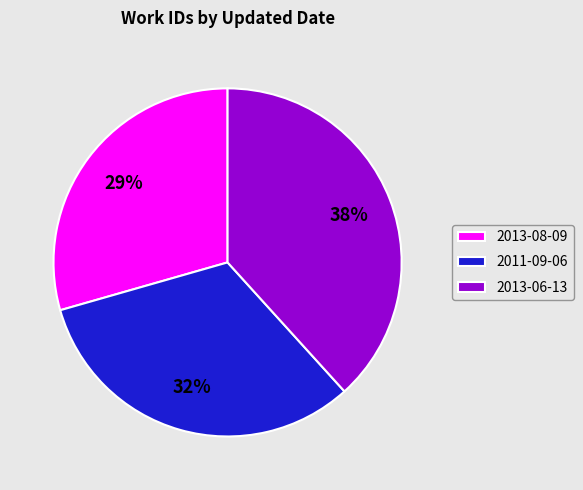

To the nearest percent, what is the combined percentage of 2013-06-13 and 2011-09-06?

71%